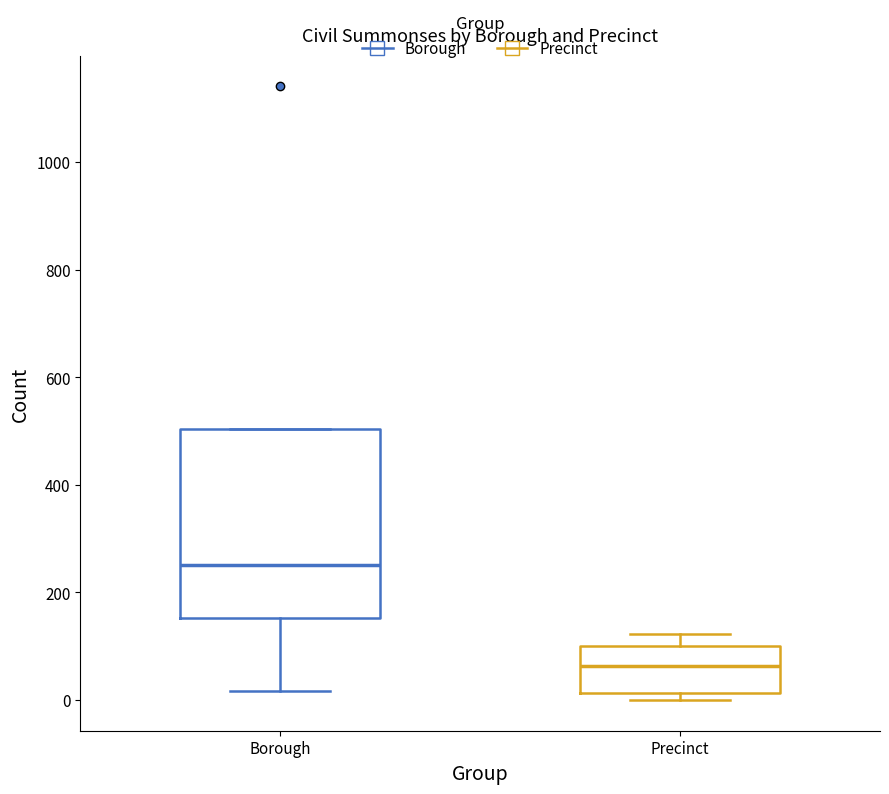

Comparing the boxes themselves (not the whiskers), which one is the tallest?

Borough